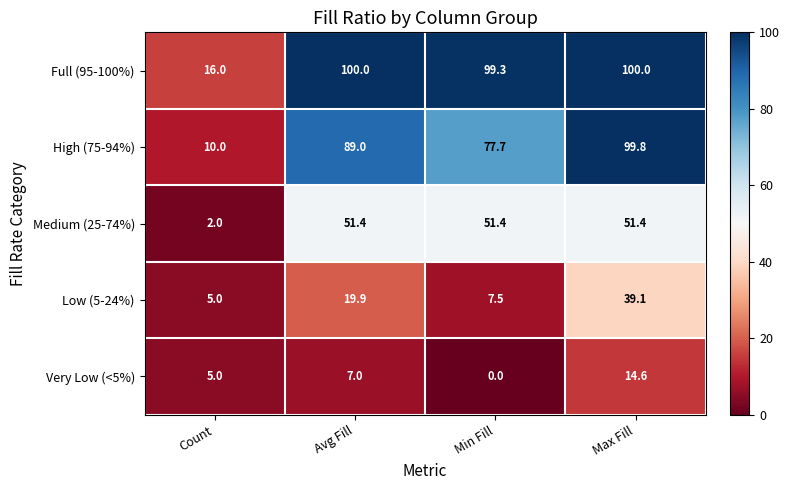

What is the difference between the second highest and second lowest values in the Very Low (<5%) series?

2.0